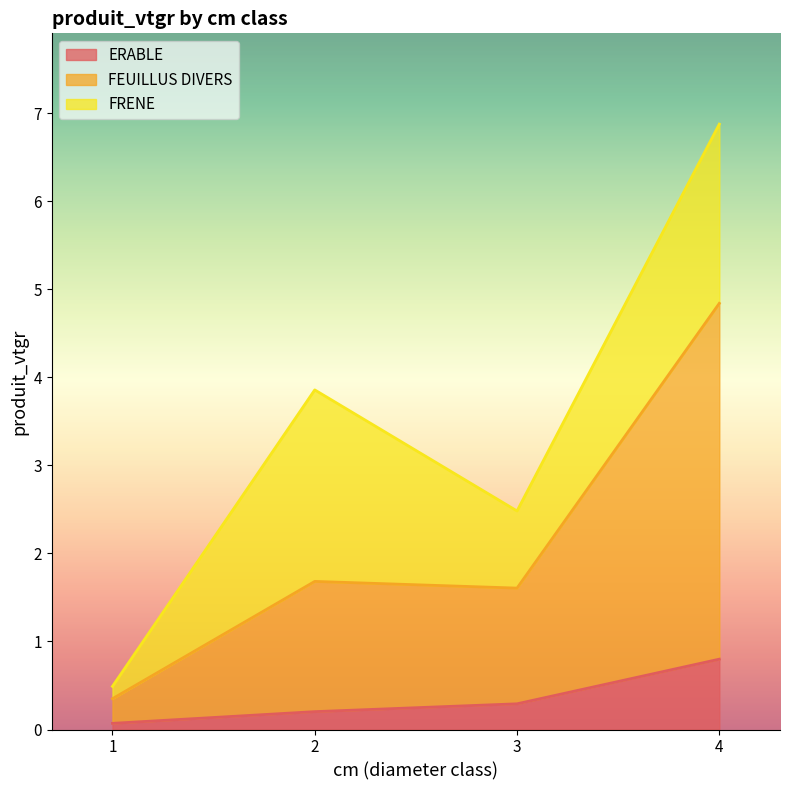

The FEUILLUS DIVERS series shows 0.4 at 3. True or false?

False